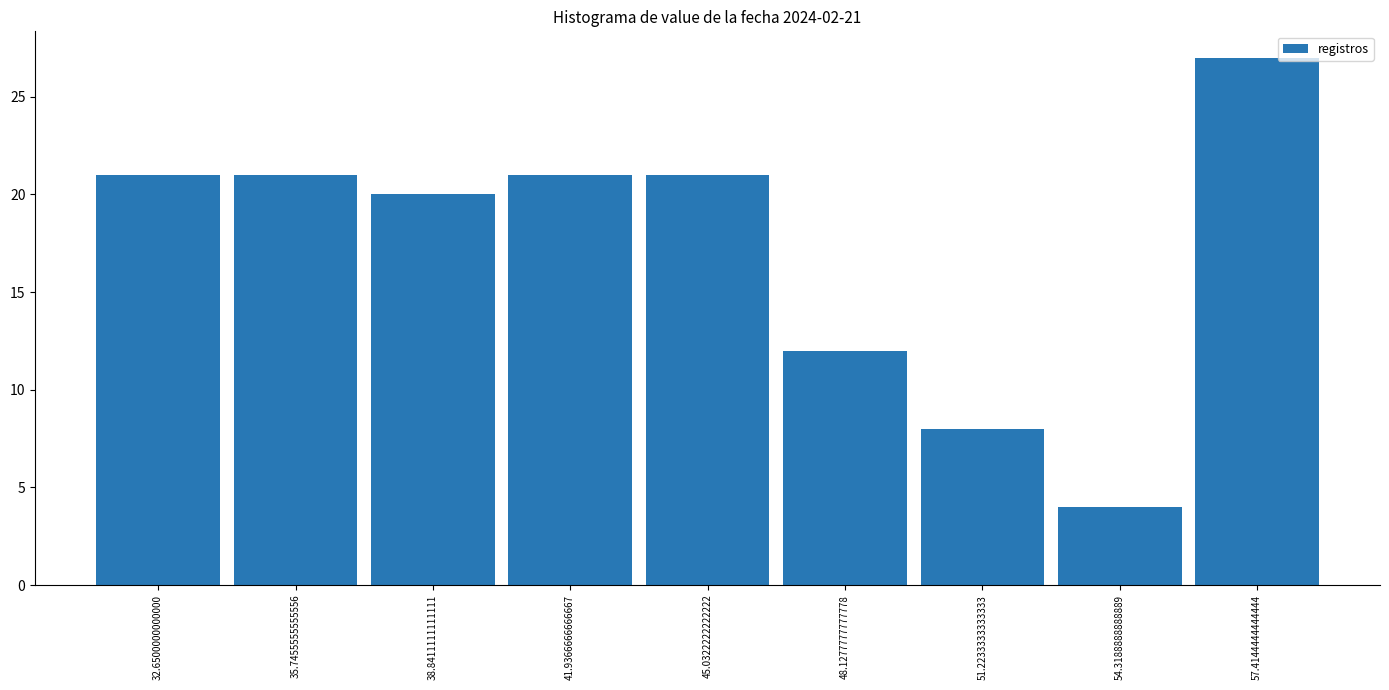

Reading left to right, what are all the values shown in this chart?

21	21	20	21	21	12	8	4	27